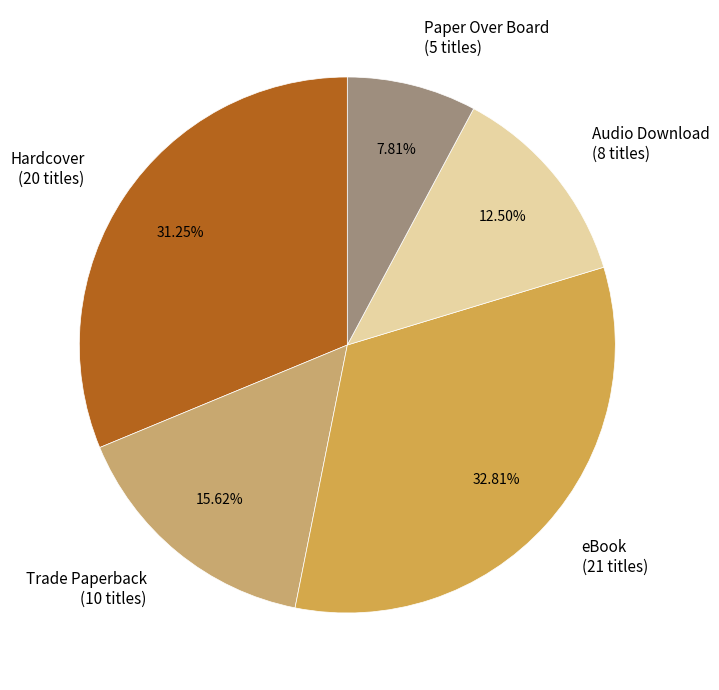

Is Audio Download the majority of the pie?

No